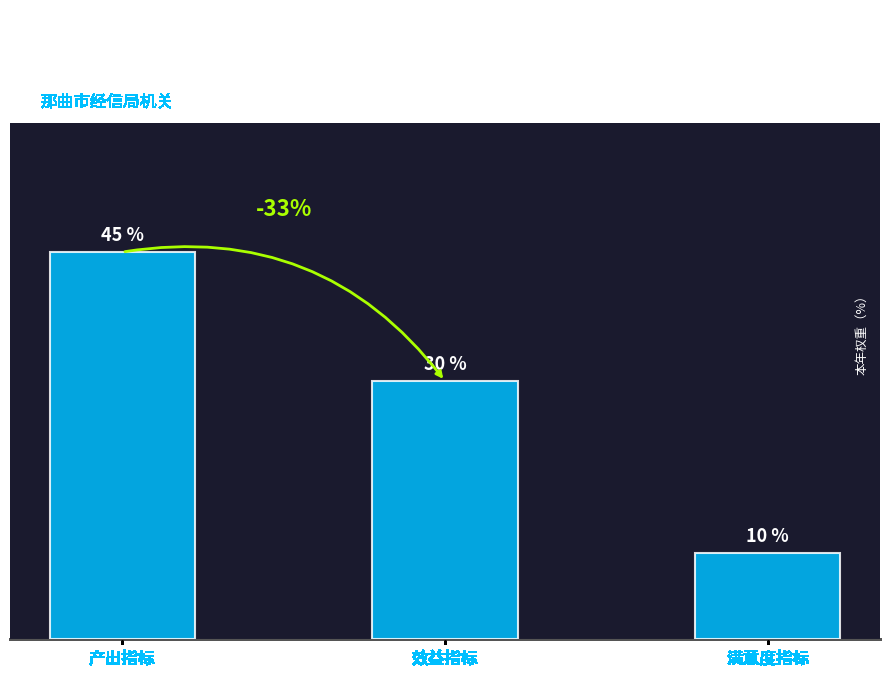

What is the label of the 3rd bar from the left?

满意度指标